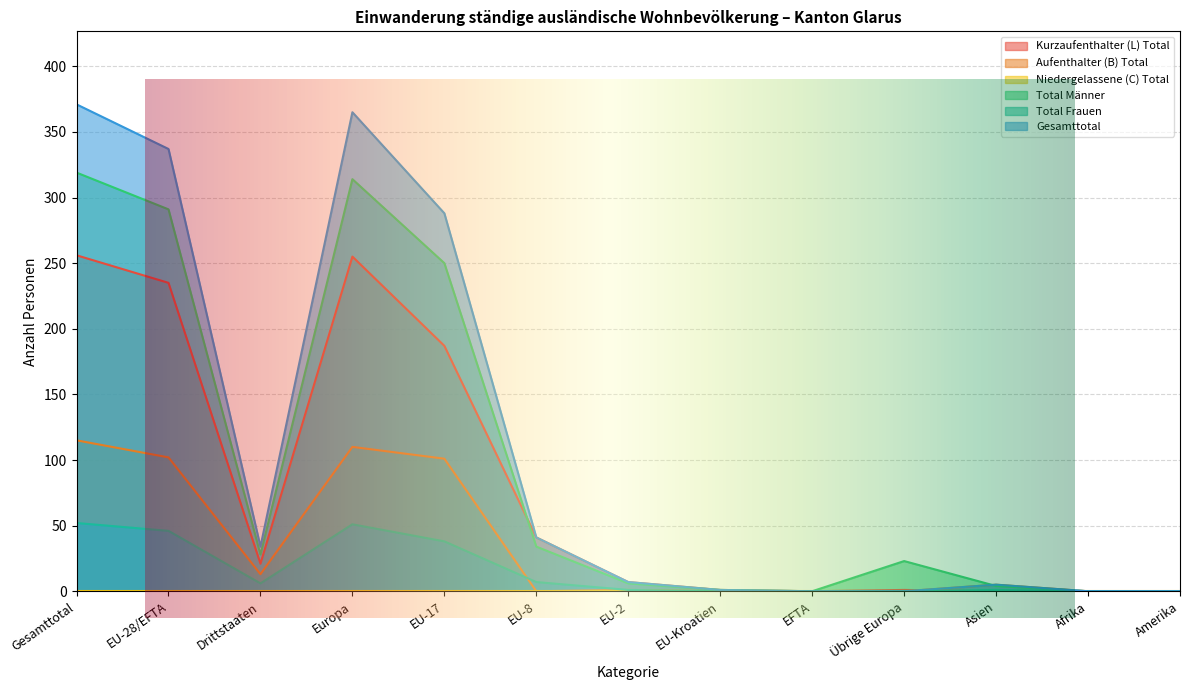

Is it true that Kurzaufenthalter (L) Total equals 123 at Amerika?

False